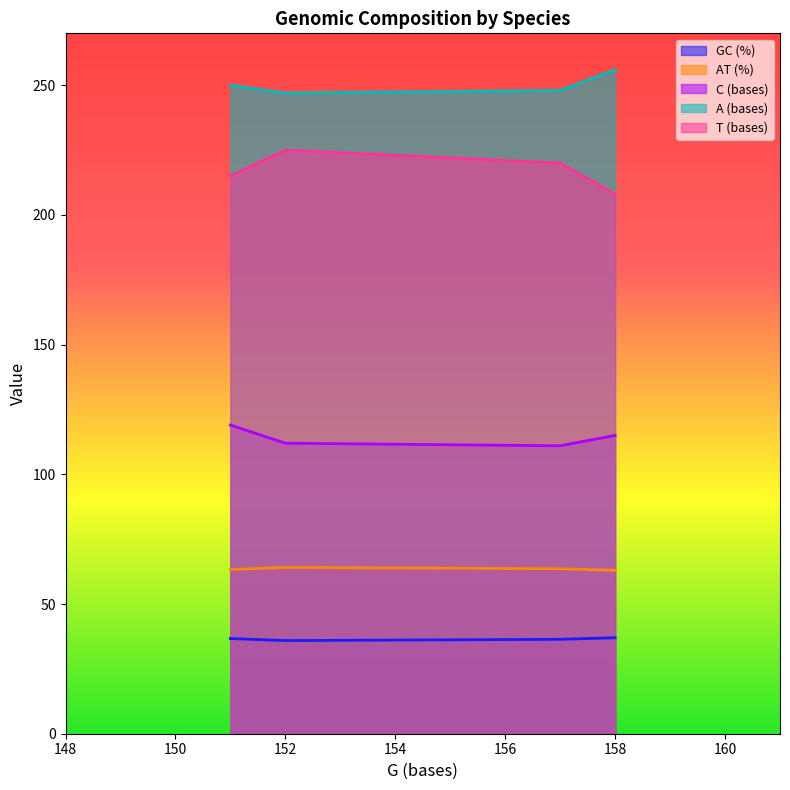

What is the sum of all C (bases) values?

457.0